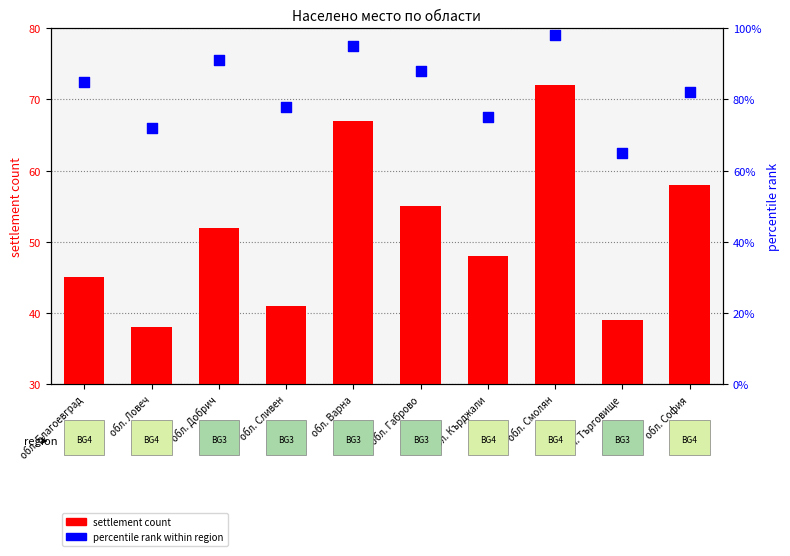

At which category is the sum across all series the highest?

обл. Смолян